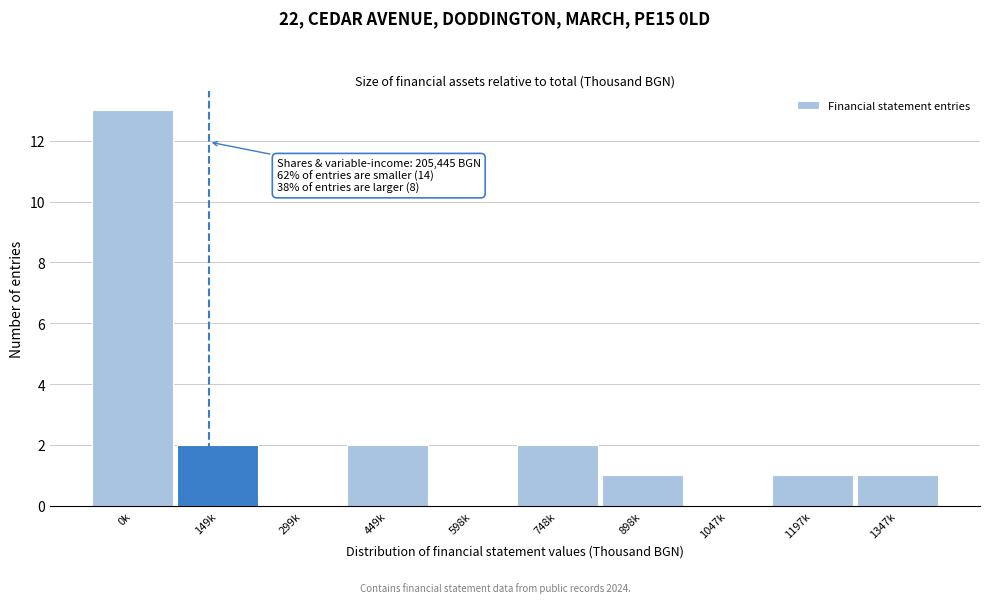

Reading right to left, what are all the values shown in this chart?

1347k=1	1197k=1	1047k=0	898k=1	748k=2	598k=0	449k=2	299k=0	149k=2	0k=13